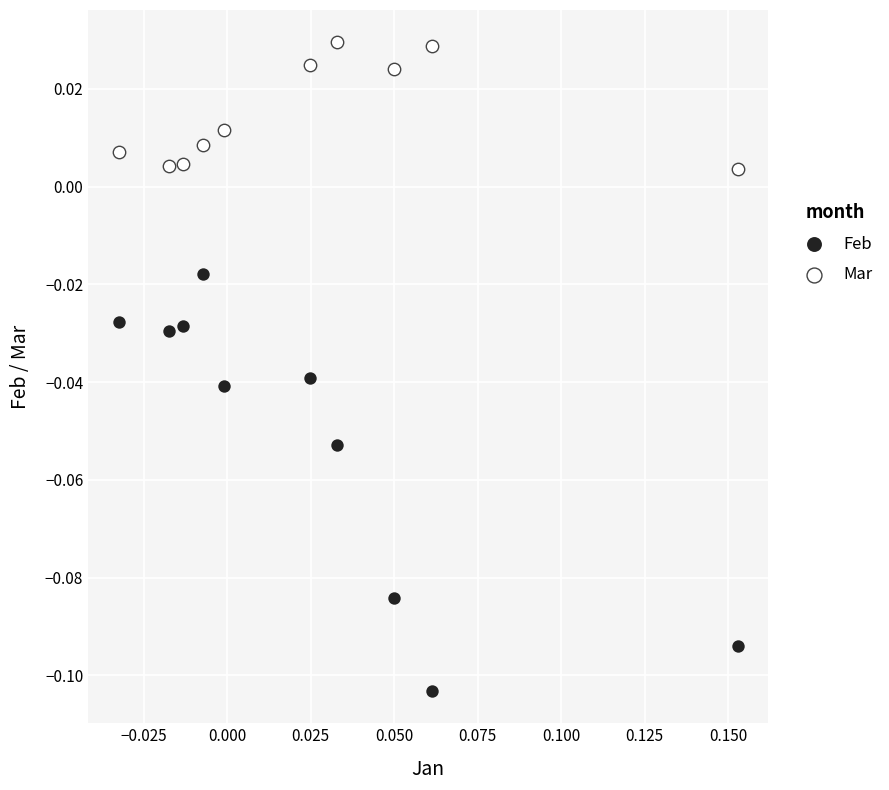

Which series has the widest spread of Y values?

Feb